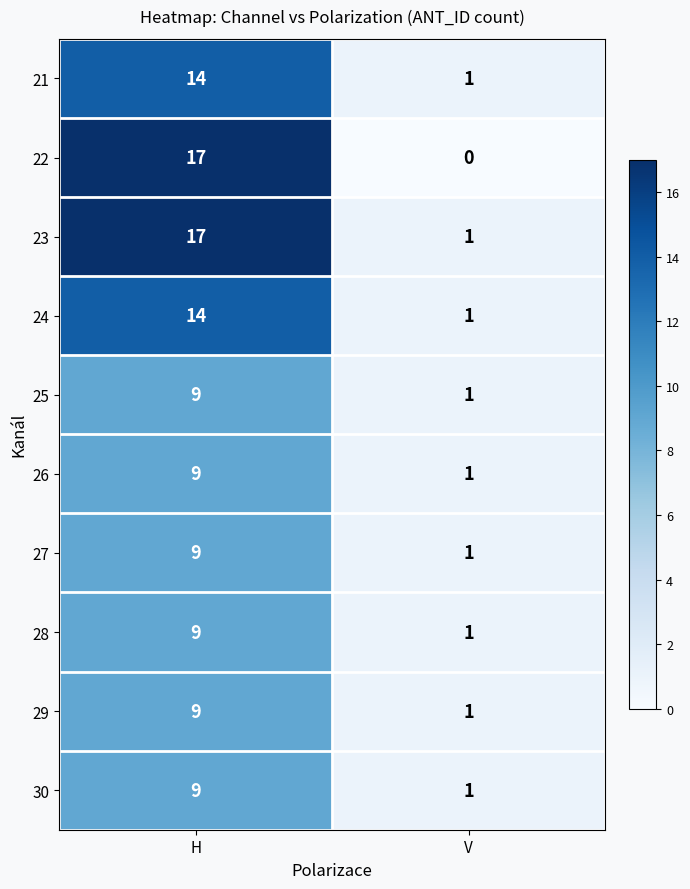

Where is 22 nearest to the value 8?

V